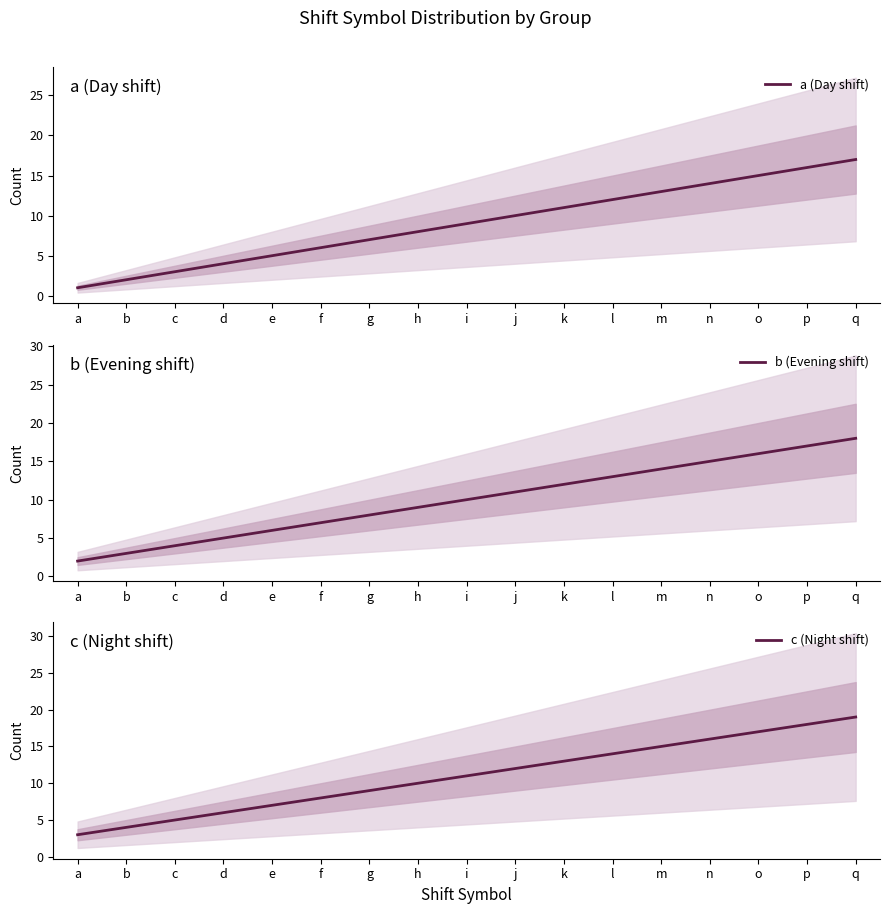

How many lines are shown in the chart?

3